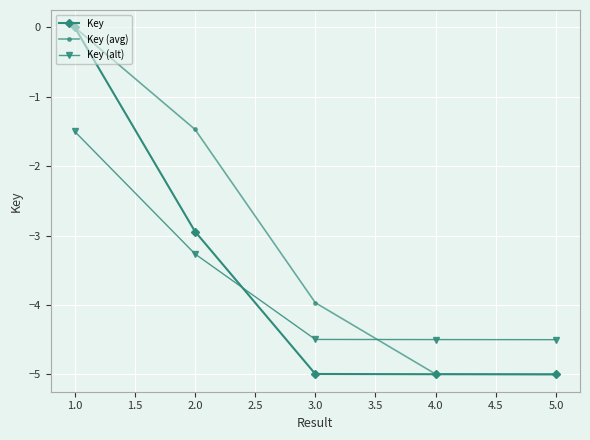

Which category has the highest value across all series?

1.0